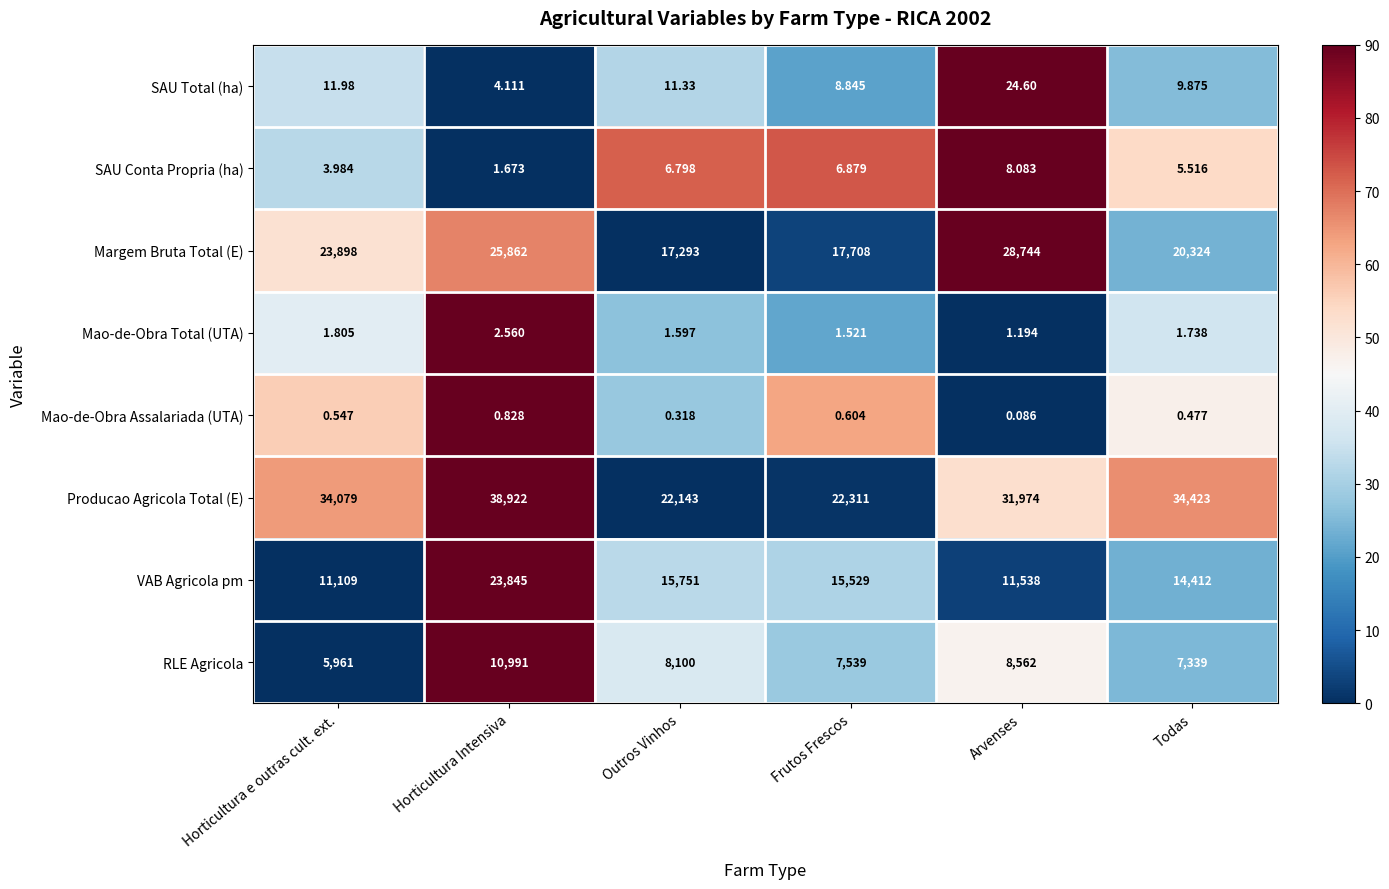

How many categories are shown in the chart?

6